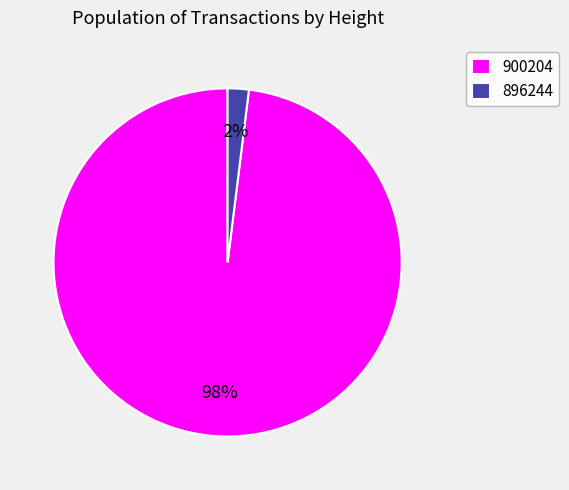

How many segments does this pie chart have?

2